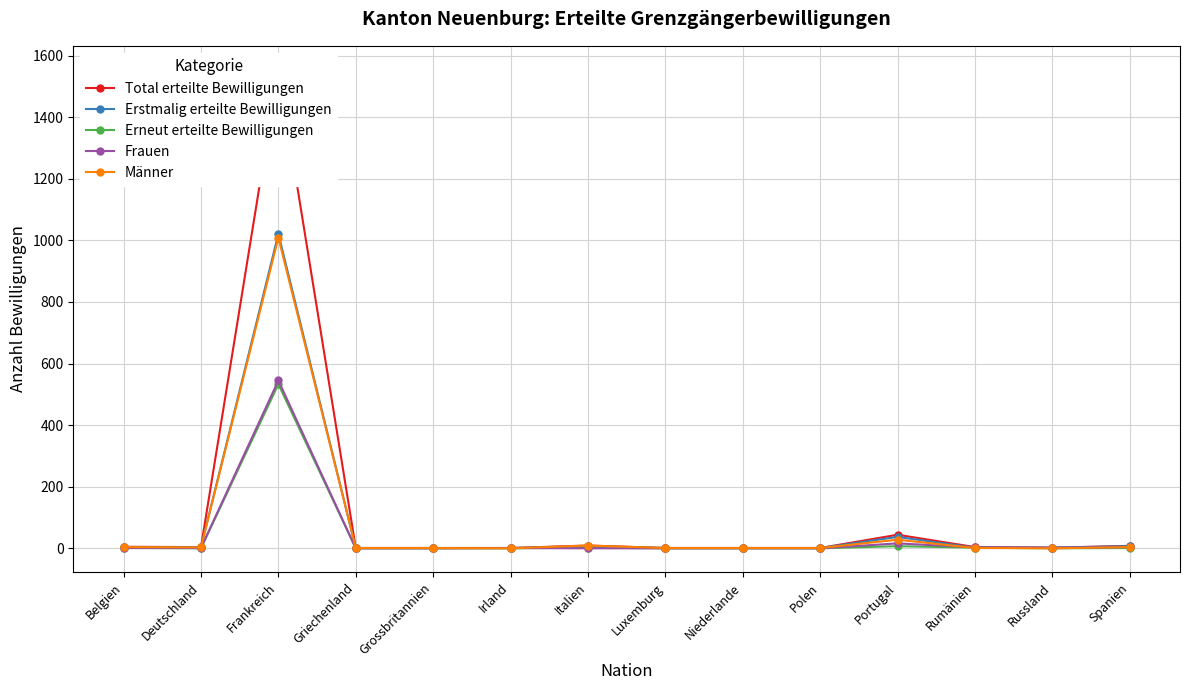

What is the label of the 14th point from the right?

Belgien